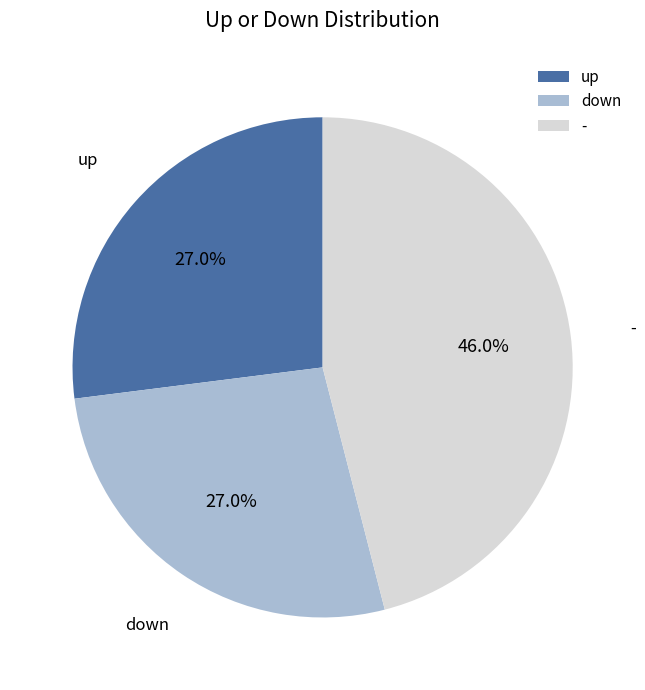

To the nearest percent, what percentage of the pie is -?

46%